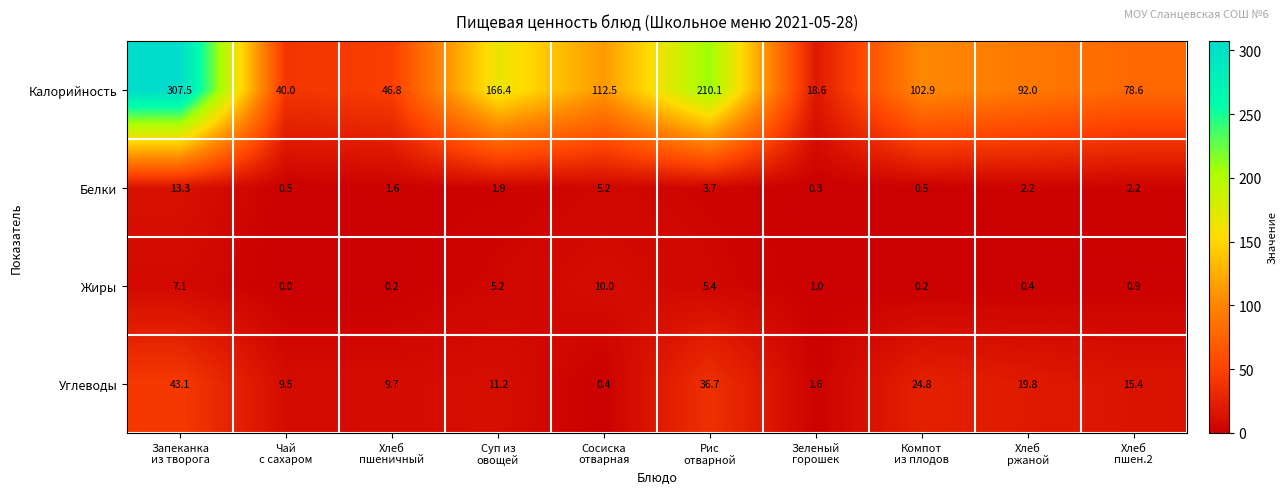

What is the difference between the second highest and minimum values in the Жиры series?

7.1